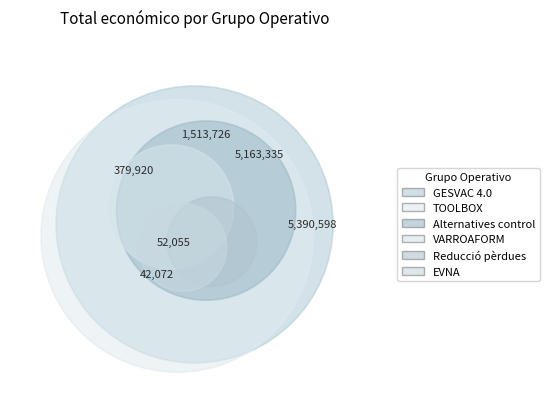

How many slices are in this pie chart?

6